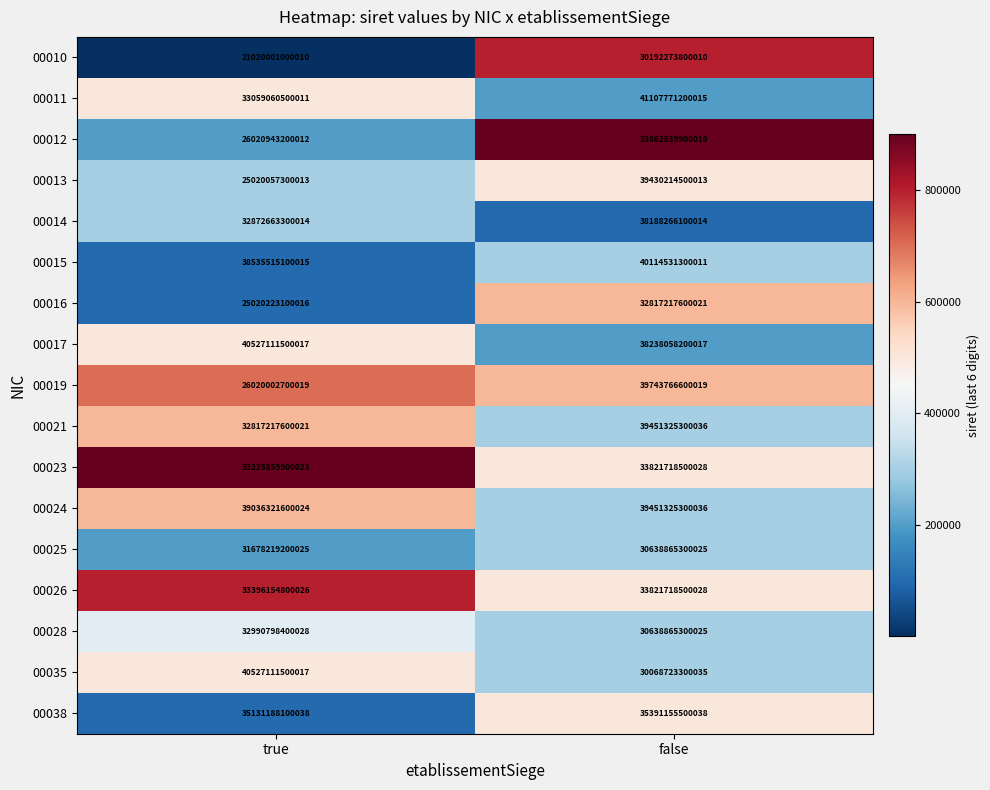

Between true and false, which series saw the biggest shift?

00013